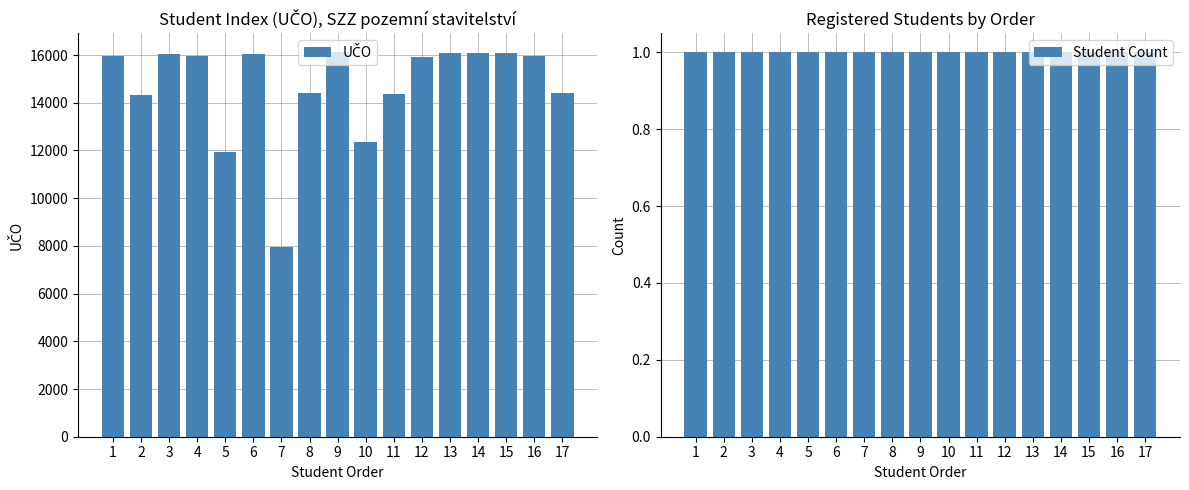

The UČO series shows 14349 at 11. True or false?

True